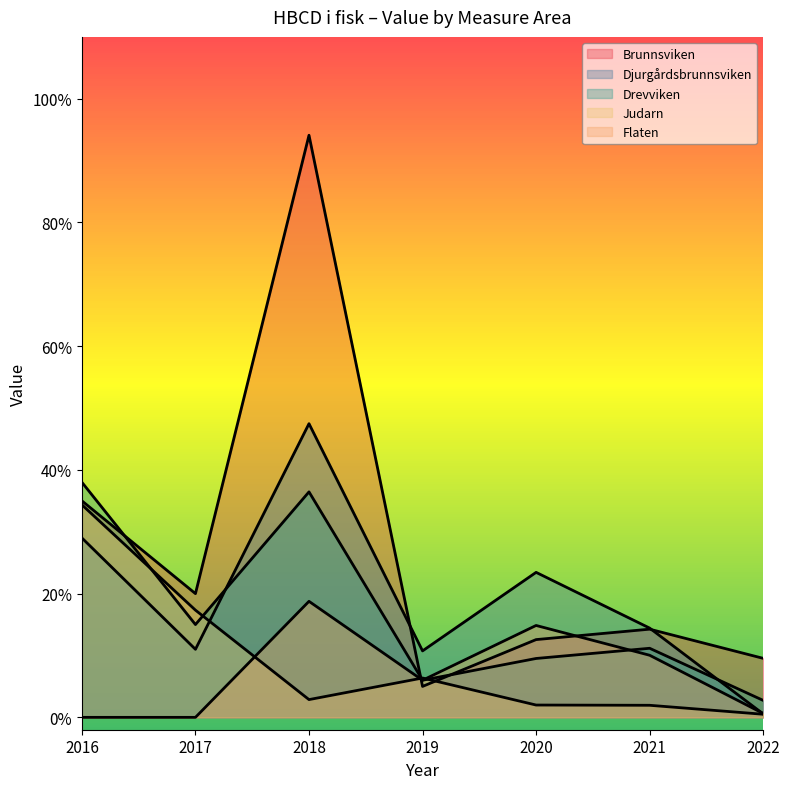

List the series in order of their peak value, lowest first.

Flaten, Judarn, Drevviken, Djurgårdsbrunnsviken, Brunnsviken